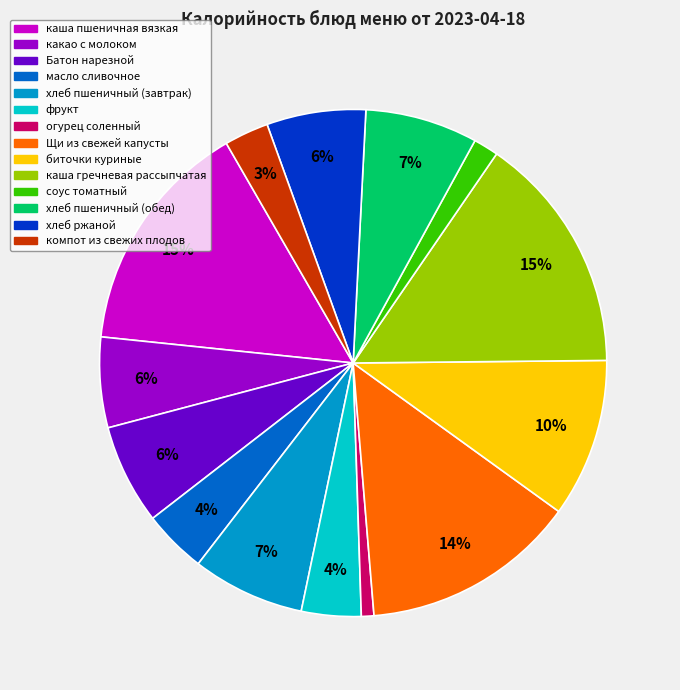

Is the sum of соус томатный and каша гречневая рассыпчатая greater than half?

No